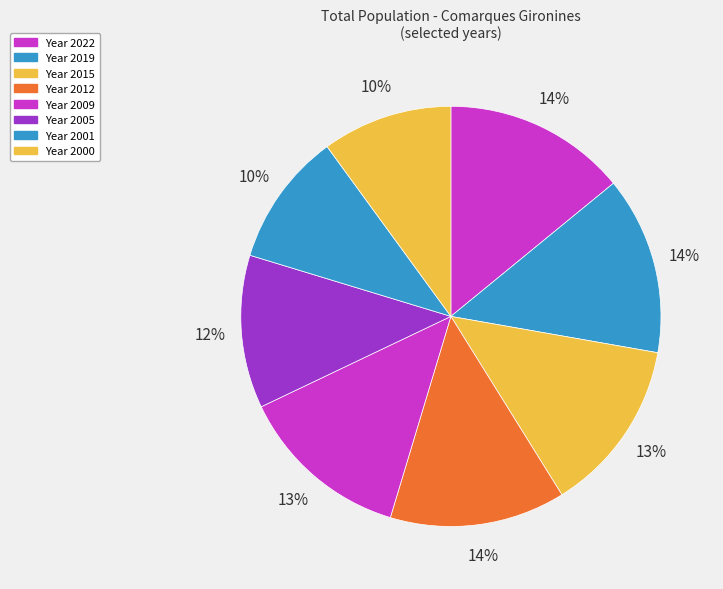

Count the number of slices in the pie.

8